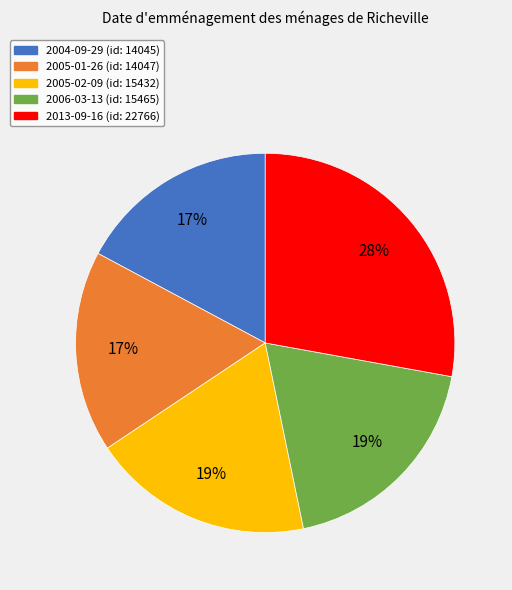

To the nearest percent, what percentage of the pie is 2005-01-26?

17%